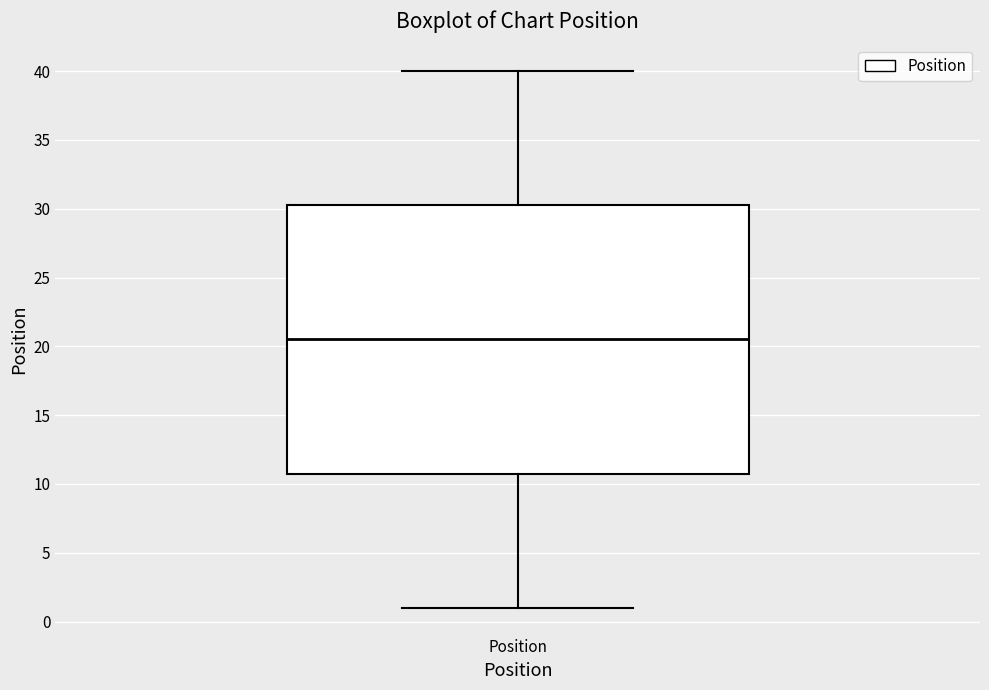

Read this box plot against the y-axis: the position of the median line, the range covered by the box, and the ends of both whiskers. The values are not printed on the chart, so give them approximately, as read against the axis.

median 20.5, box 11.0 to 30.5, whiskers 1.0 to 40.0